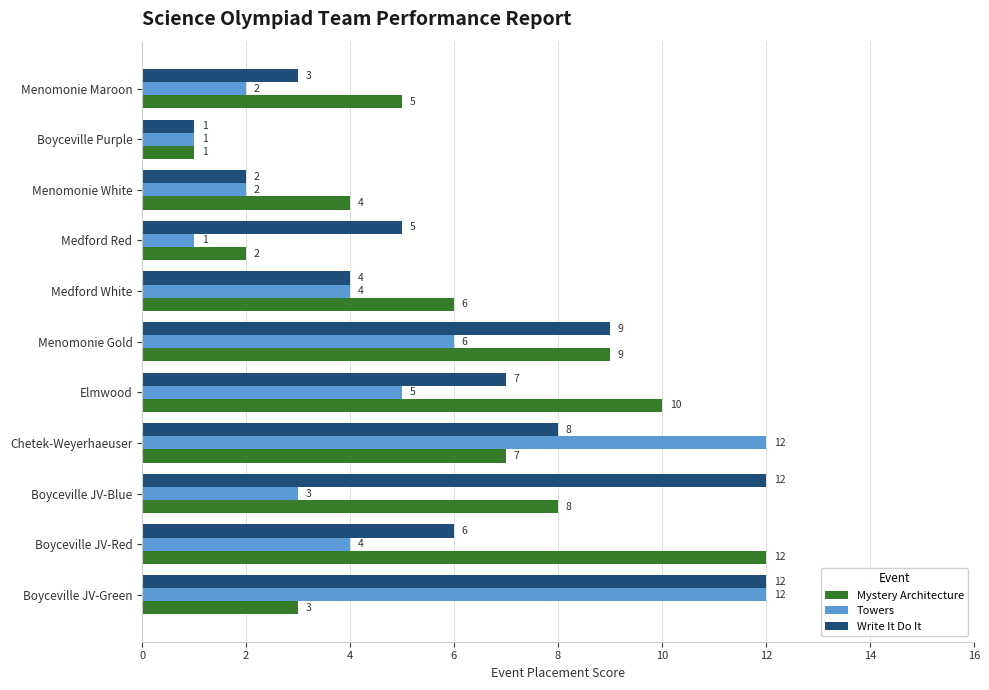

Which series has the largest total across all categories?

Write It Do It